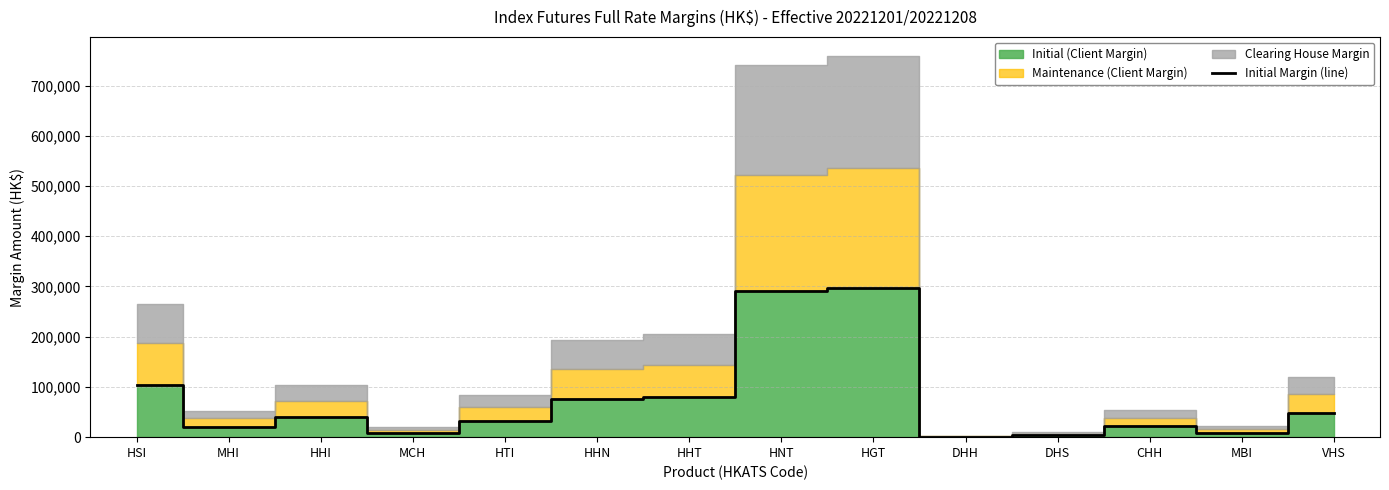

At which category does the chart reach its minimum across all series?

DHH